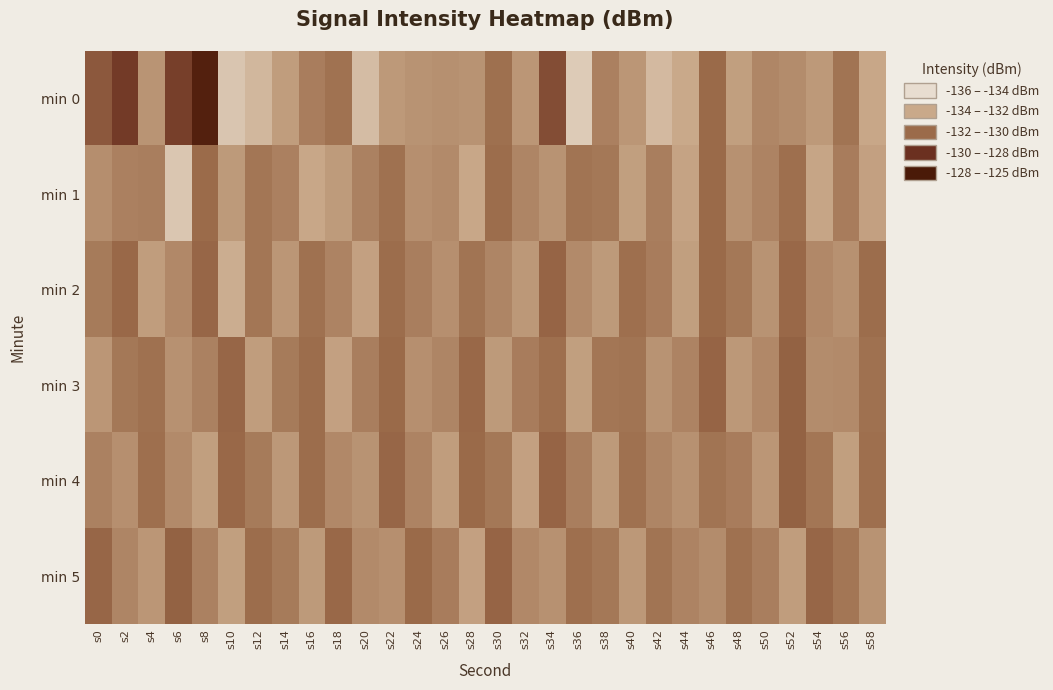

What is the difference between the highest and lowest values at s52?

2.6